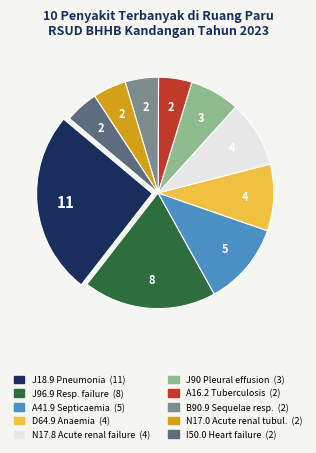

Does any single category account for the majority?

No